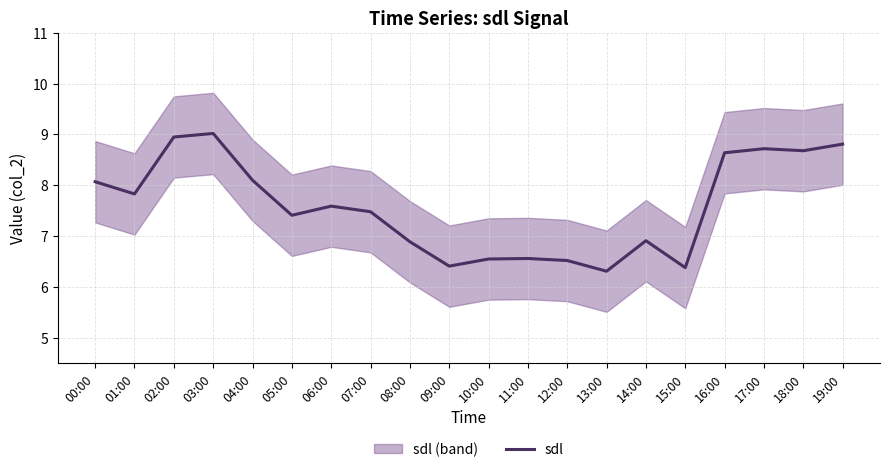

Rank the categories by value from highest to lowest.

03:00, 02:00, 19:00, 17:00, 18:00, 16:00, 04:00, 00:00, 01:00, 06:00, 07:00, 05:00, 14:00, 08:00, 11:00, 10:00, 12:00, 09:00, 15:00, 13:00